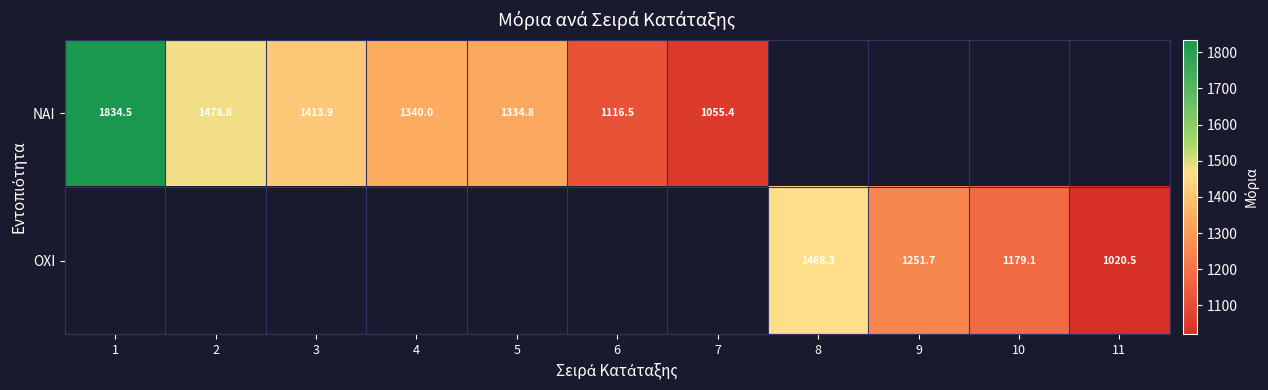

The ΟΧΙ series shows 1179.1 at 10. True or false?

True